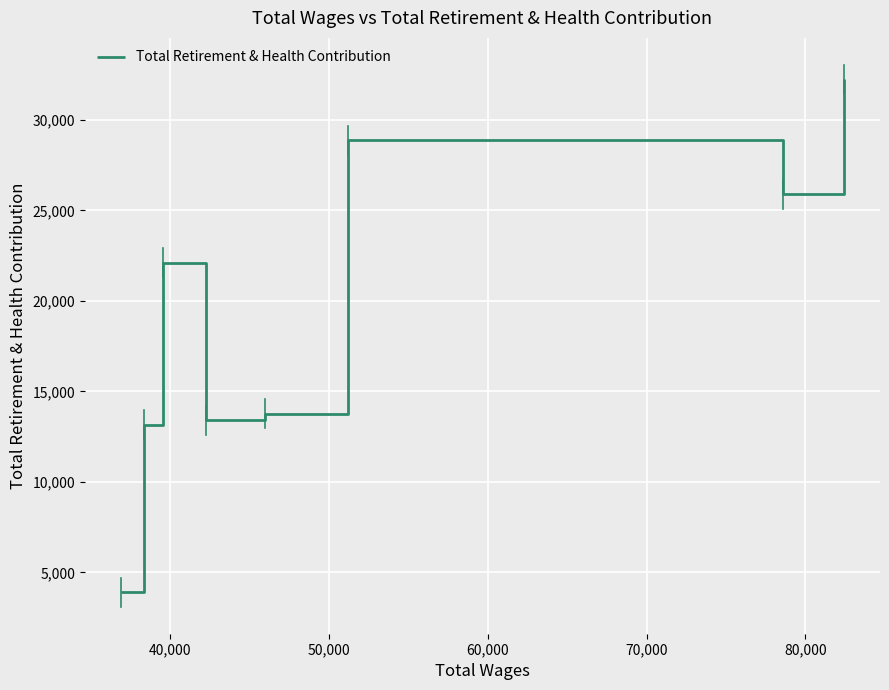

How many interior local valleys (lower than both neighbors) does the data have?

2